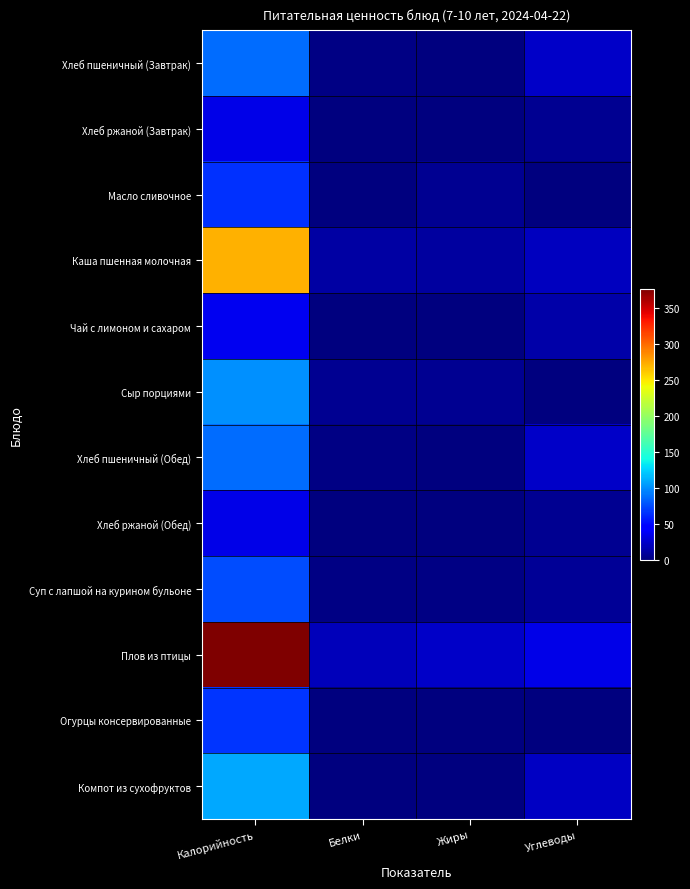

Which series has the widest spread of values?

Плов из птицы